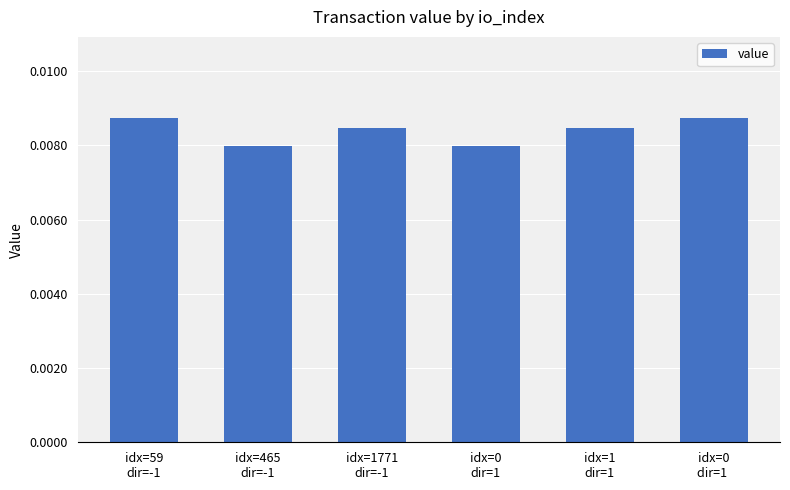

Count the values in the range 0 to 1.

6